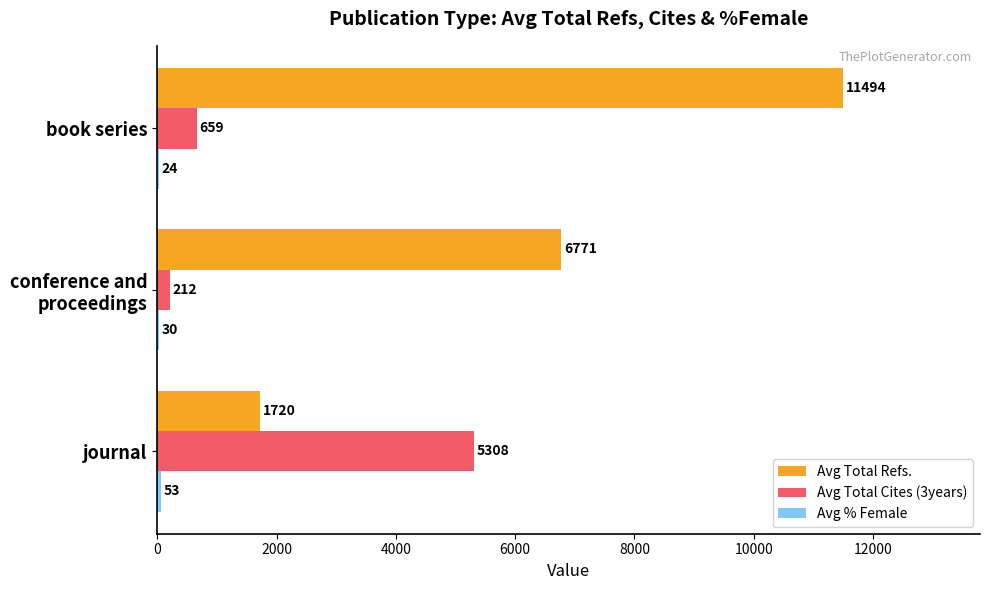

Where is Avg Total Cites (3years) nearest to the value 2760?

book series